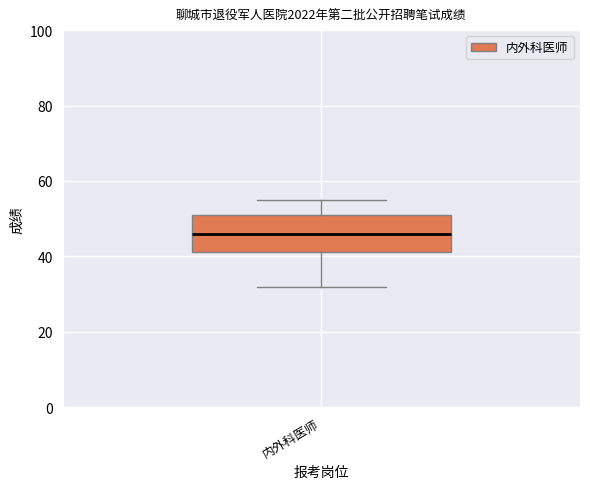

Where does the median line of the box for 内外科医师 sit on the y-axis? The values are not printed on the chart, so give them approximately, as read against the axis.

46